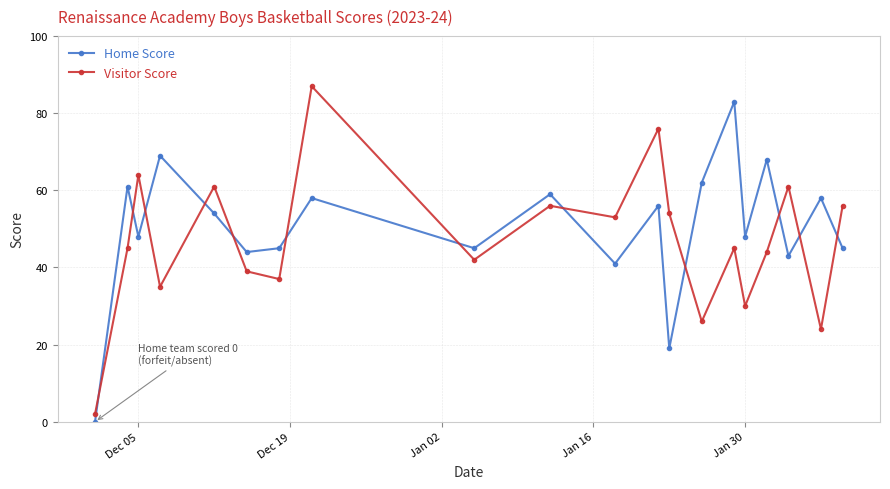

Rank the series by their average value, from highest to lowest.

Home Score, Visitor Score